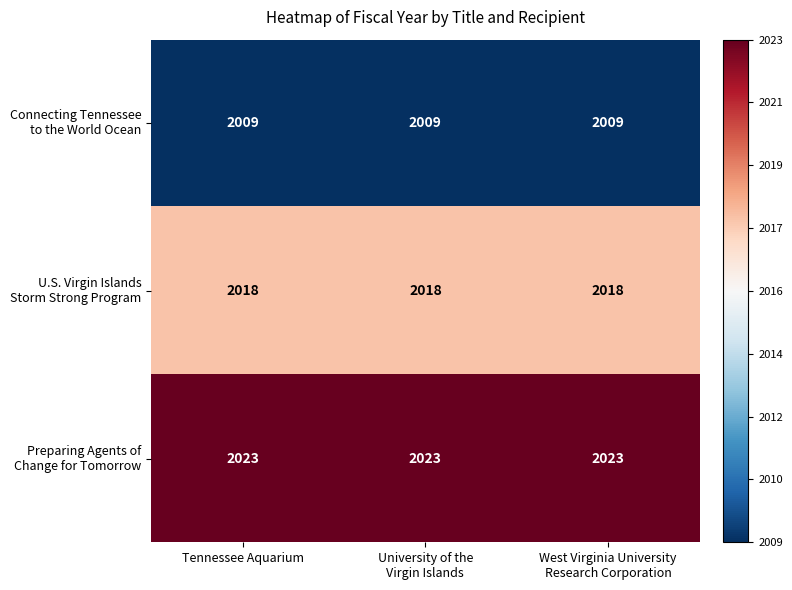

What is the maximum value shown in the chart?

2023